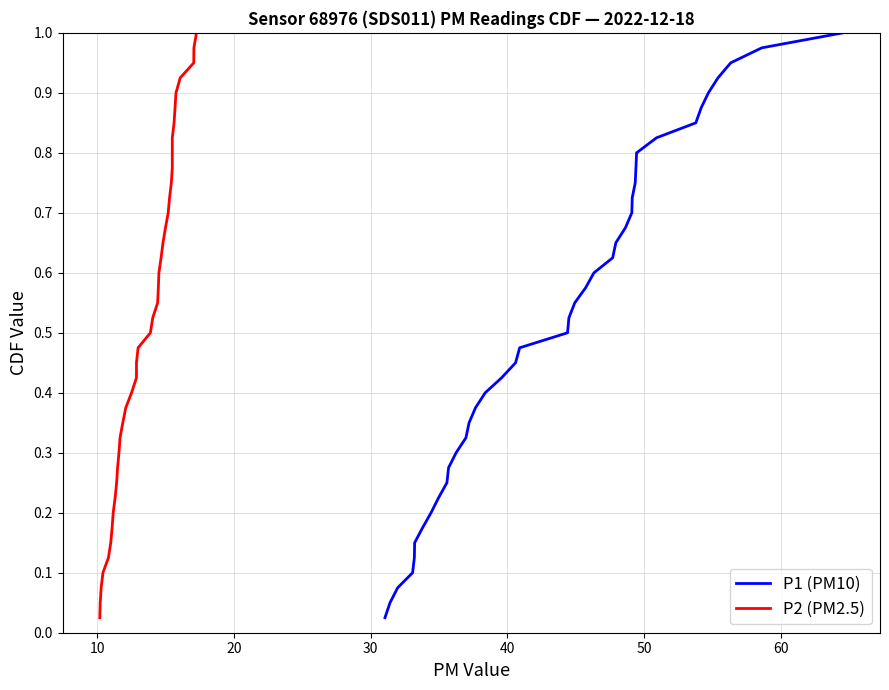

What is the average value of the P1 (PM10) series?

0.5